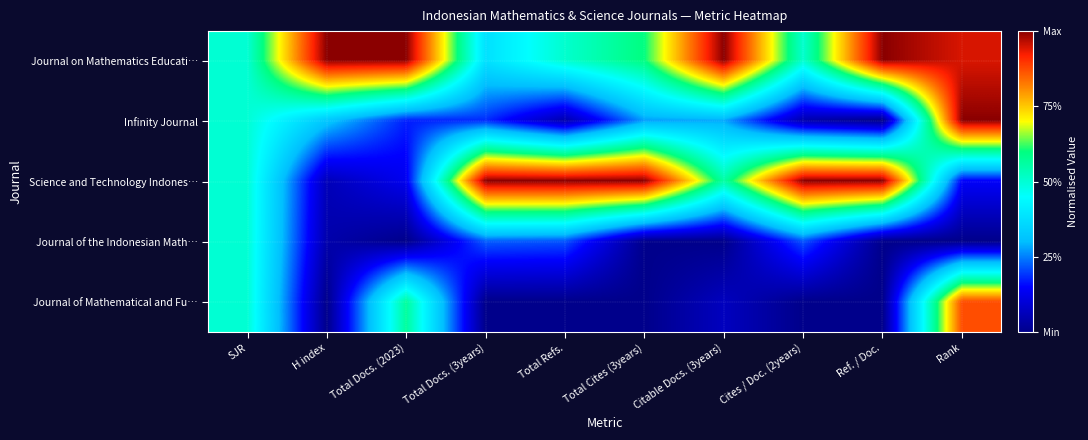

At Ref. / Doc., list the series in order from largest to smallest.

Journal on Mathematics Educati…, Science and Technology Indones…, Infinity Journal, Journal of the Indonesian Math…, Journal of Mathematical and Fu…